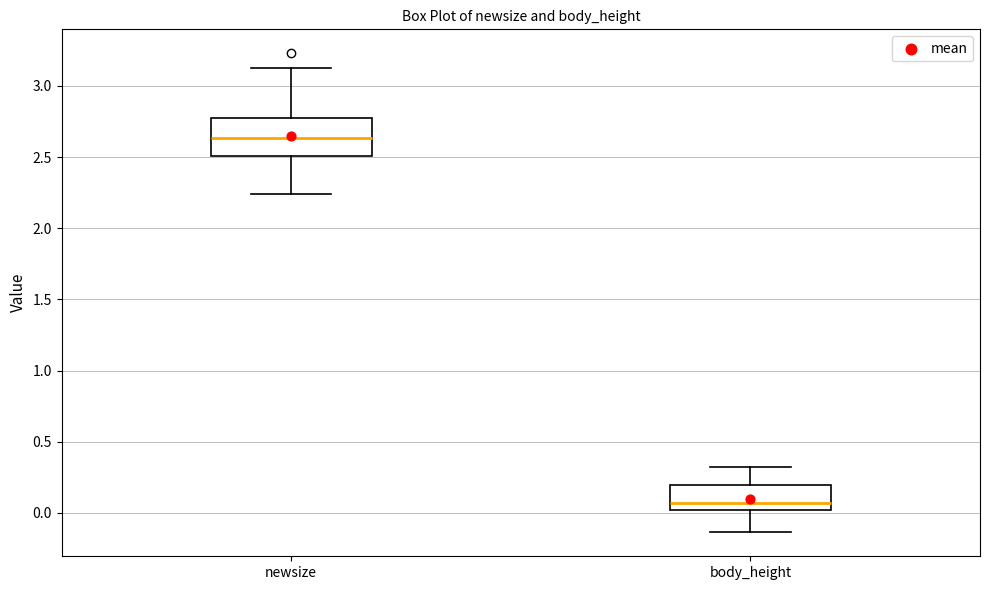

Reading left to right, transcribe this box plot: for each box, give where its median line is, the range the box spans, and where its two whiskers end, as read against the y-axis. The values are not printed on the chart, so give them approximately, as read against the axis.

newsize: median 2.65, box 2.50 to 2.80, whiskers 2.25 to 3.15
body_height: median 0.05, box 0.00 to 0.20, whiskers -0.15 to 0.30